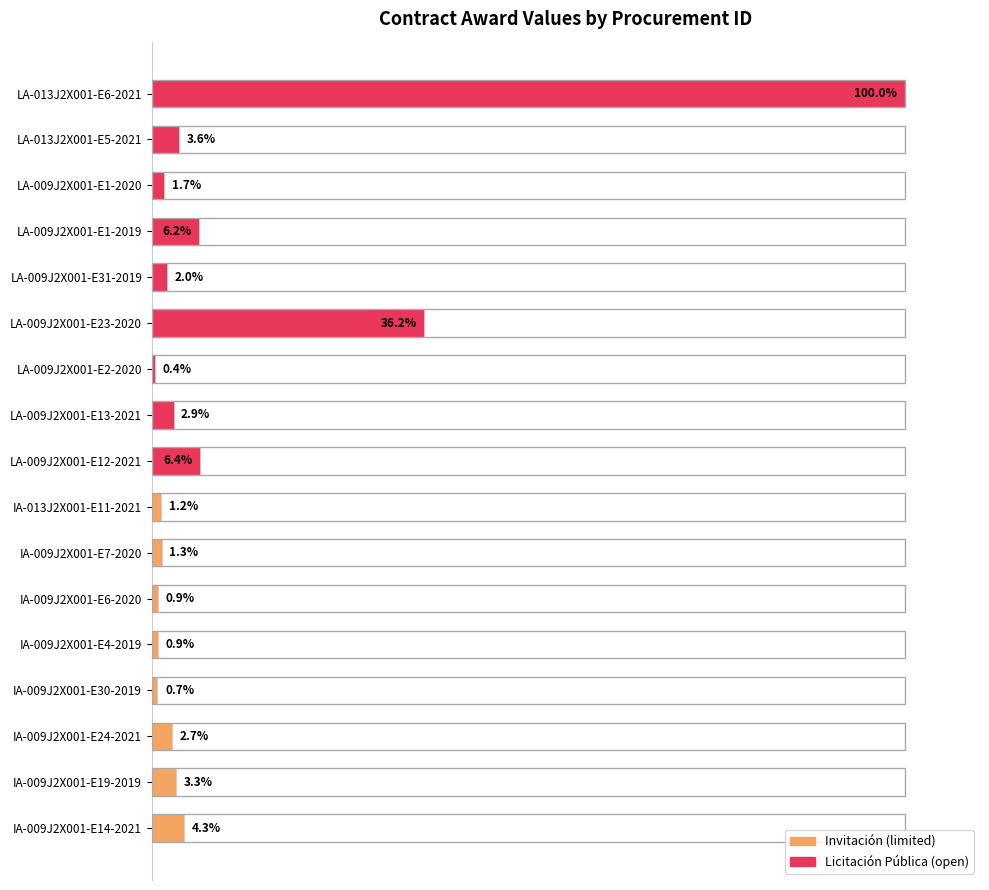

At which category does the chart reach its minimum across all series?

LA-009J2X001-E2-2020